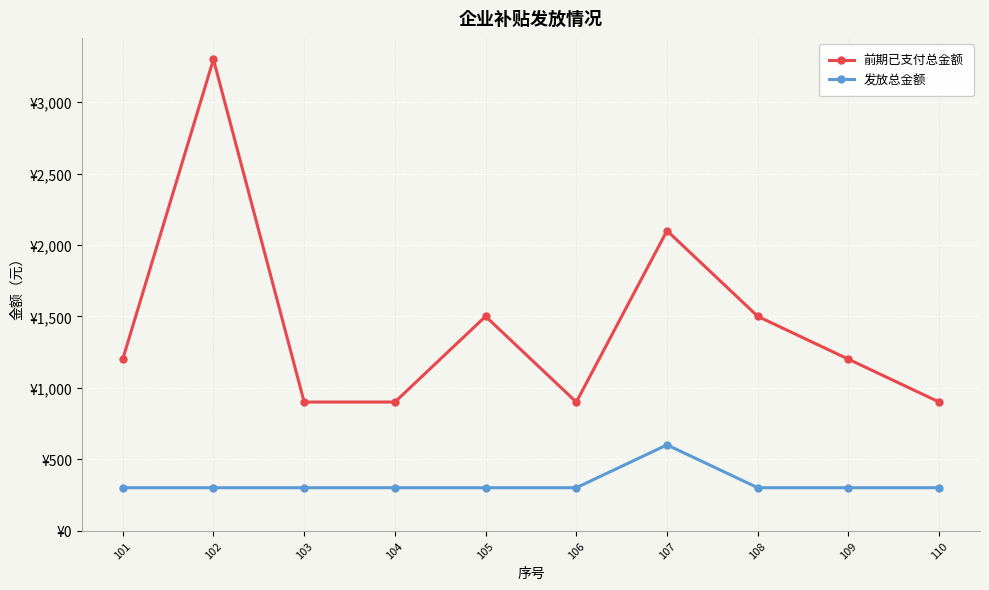

What is the difference between the highest and lowest values at 108?

1200